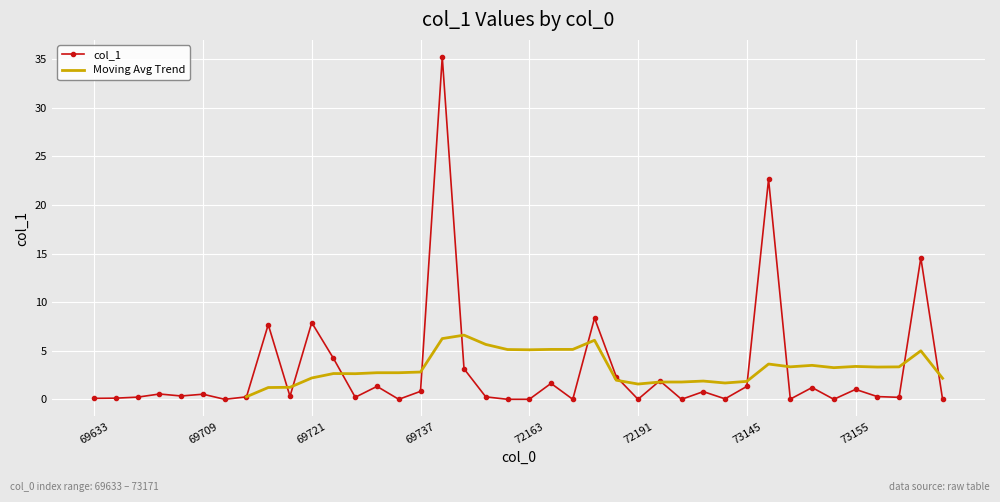

Rank the categories by value from highest to lowest.

69743, 73147, 73169, 72183, 69721, 69715, 69723, 69749, 72189, 72195, 72167, 69731, 73145, 73151, 73155, 69737, 73137, 69699, 69709, 69701, 69717, 73159, 69713, 71015, 69679, 69729, 73167, 69647, 69633, 73141, 73149, 69711, 69735, 72159, 72163, 72181, 72191, 73123, 73153, 73171